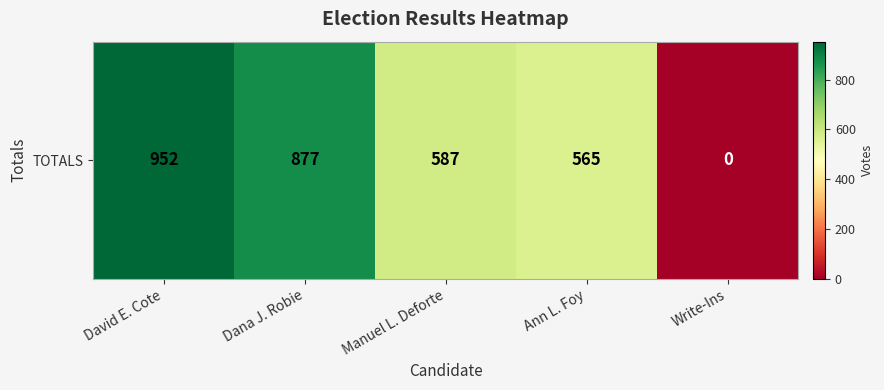

How many values exceed 587?

2